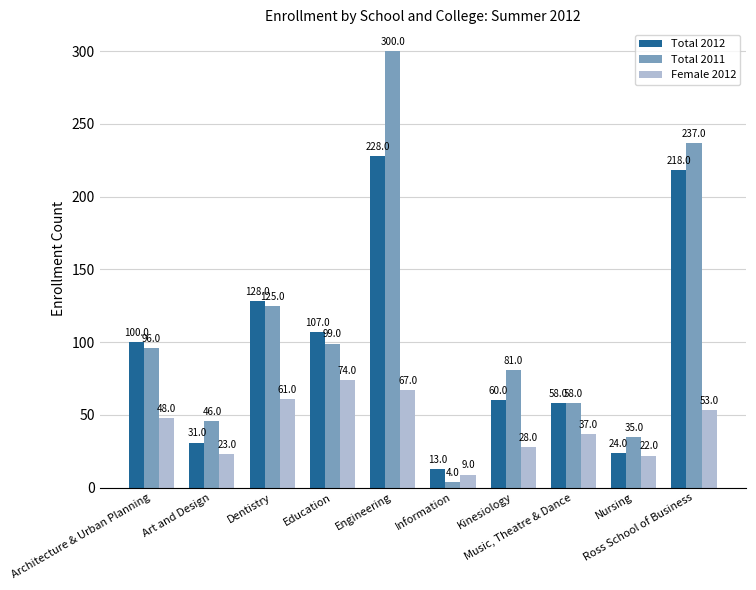

What value does the Female 2012 series have at Ross School of Business?

53